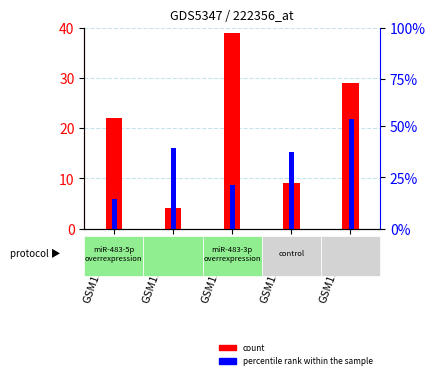

Which series has the largest range (max minus min)?

count